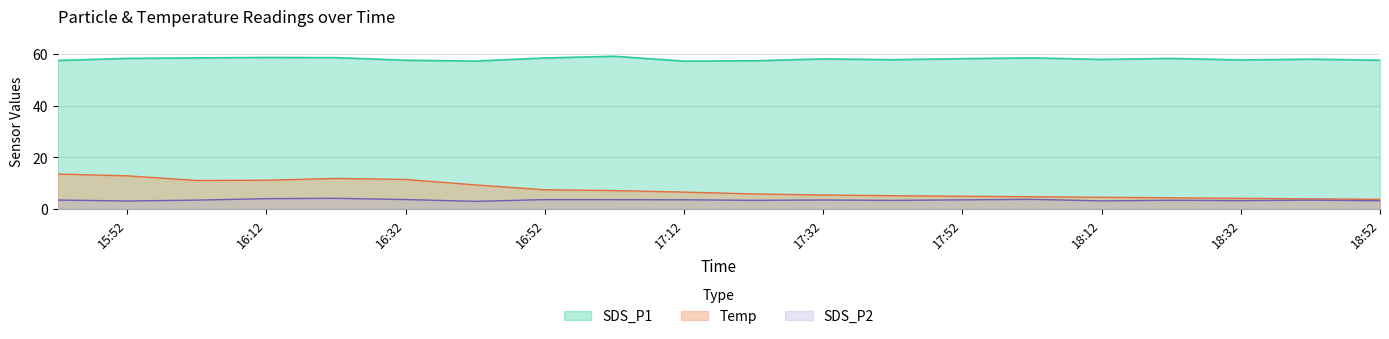

True or false: SDS_P1 and SDS_P2 cross at least once.

False